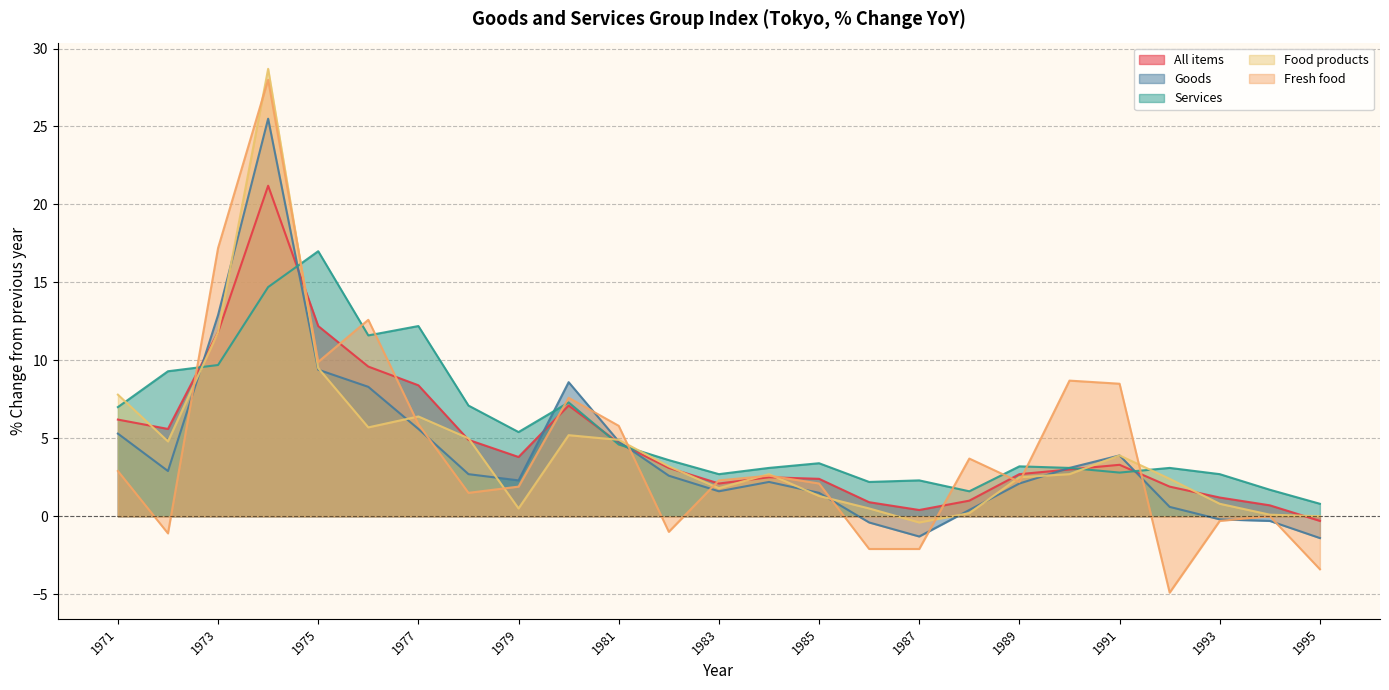

Where is the first local maximum for Fresh food?

1974